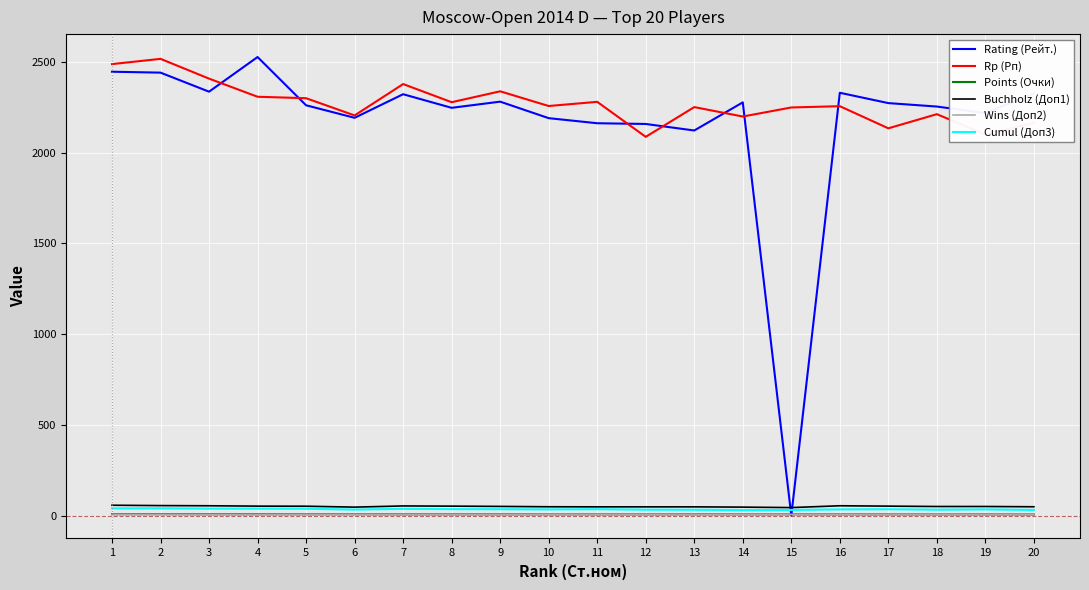

True or false: Rp (Рп) and Points (Очки) intersect in this chart.

False